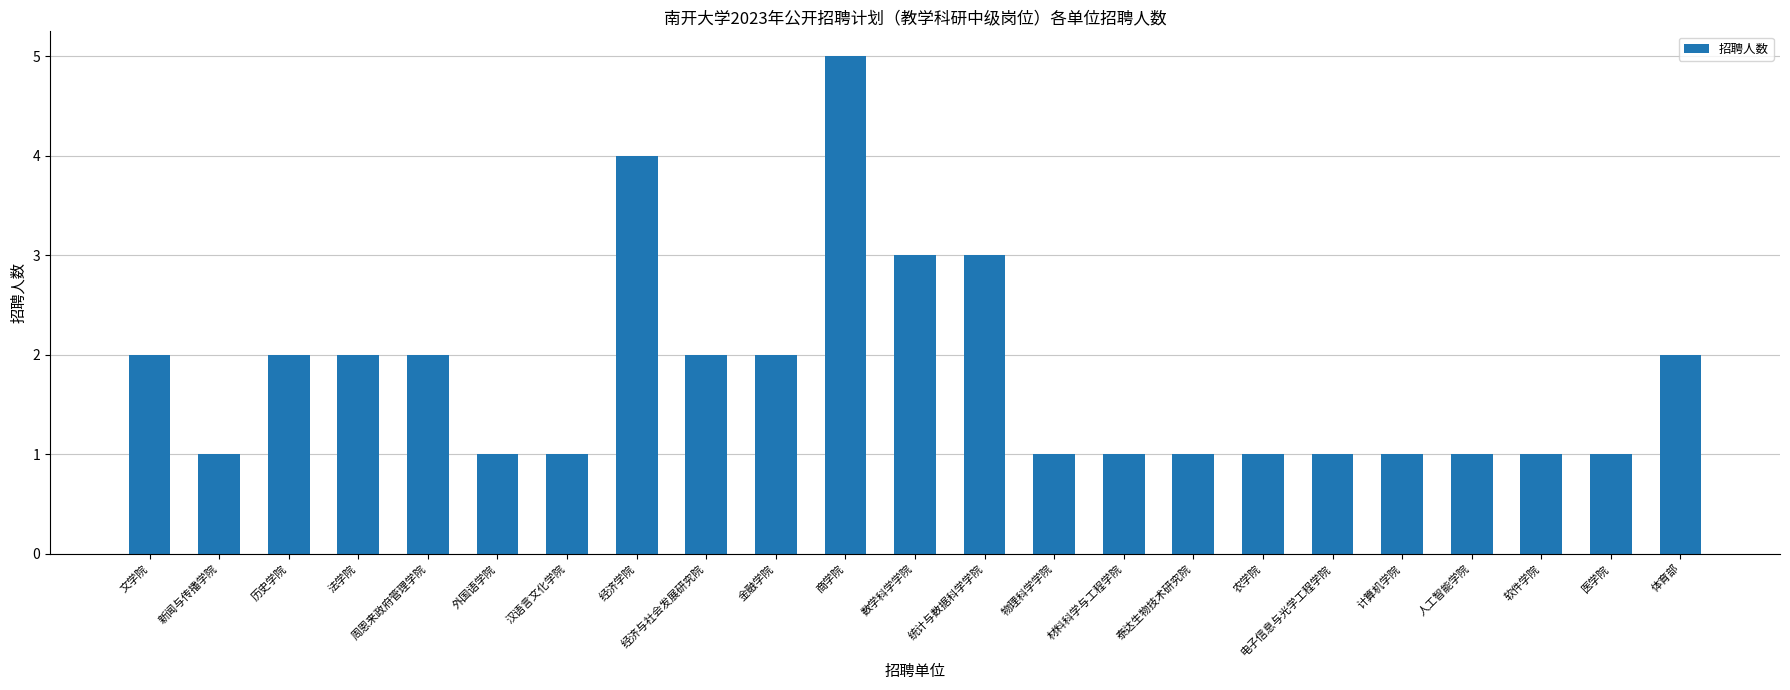

Approximately how many times larger is the value at 农学院 compared to 人工智能学院?

1.0